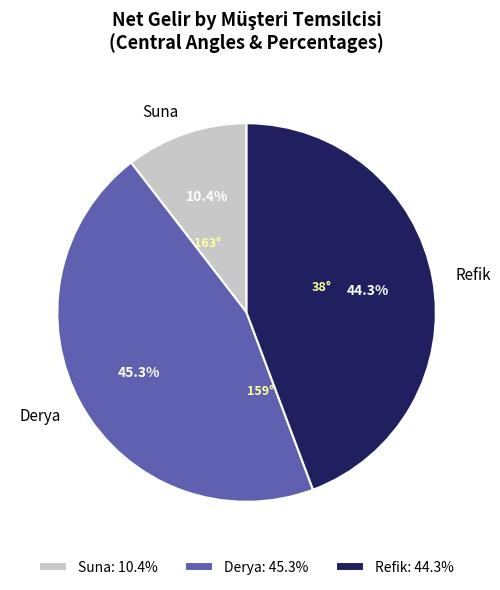

What percentage do Refik and Suna together represent?

54.7%